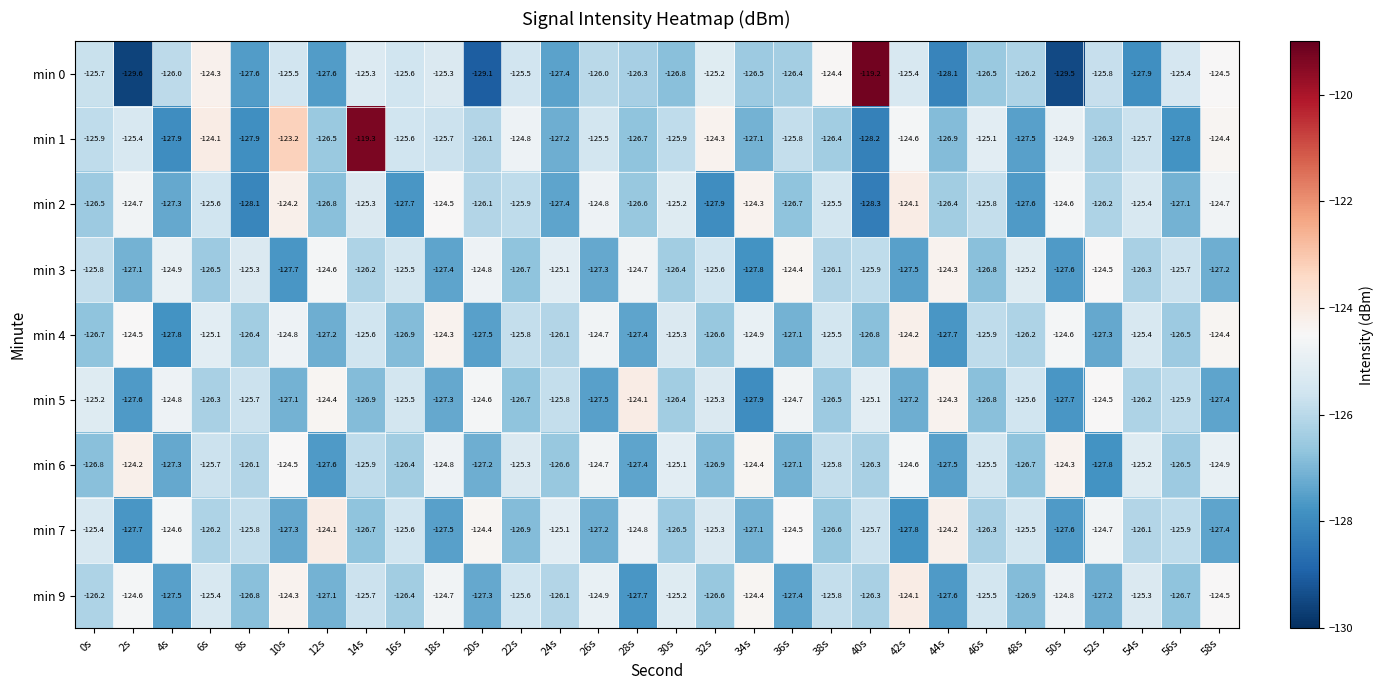

At which category is the sum across all series the highest?

14s